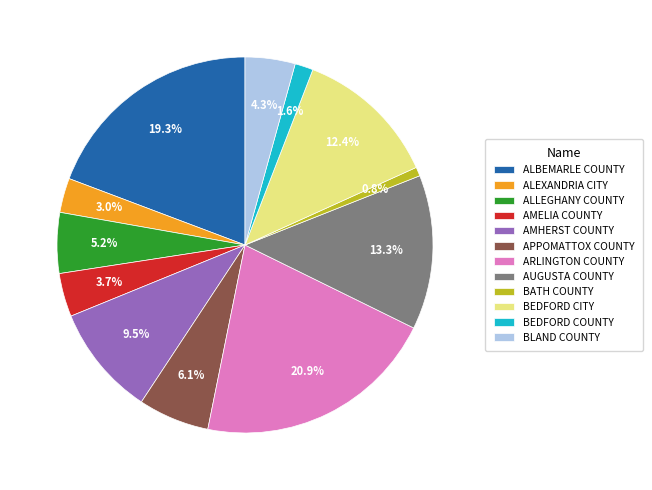

Is the sum of ALBEMARLE COUNTY and BLAND COUNTY greater than half?

No